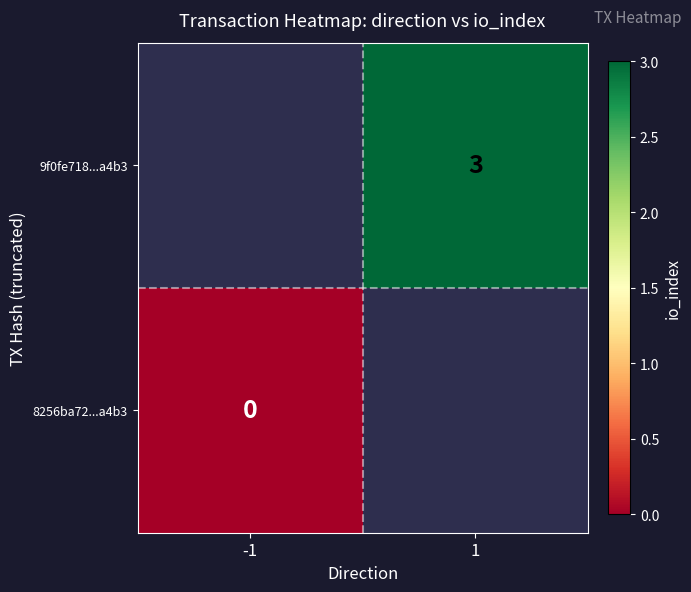

Which has a higher value, -1 or 1?

1